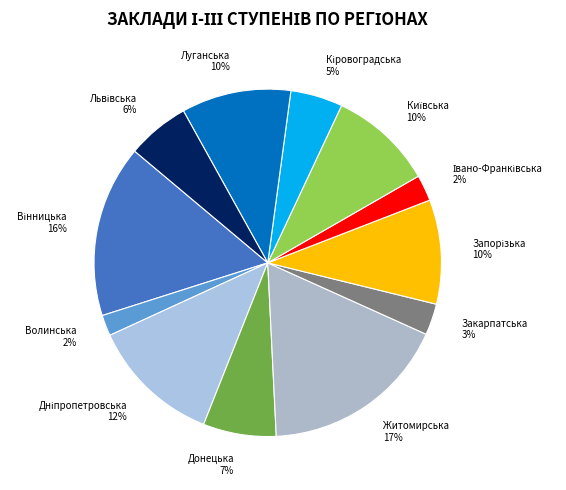

To the nearest percent, what portion does Донецька represent?

7%